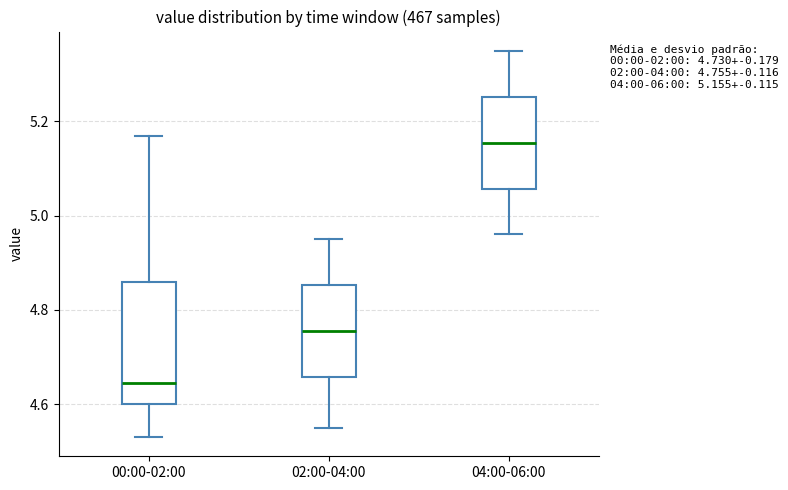

Which box has the highest median line?

04:00-06:00